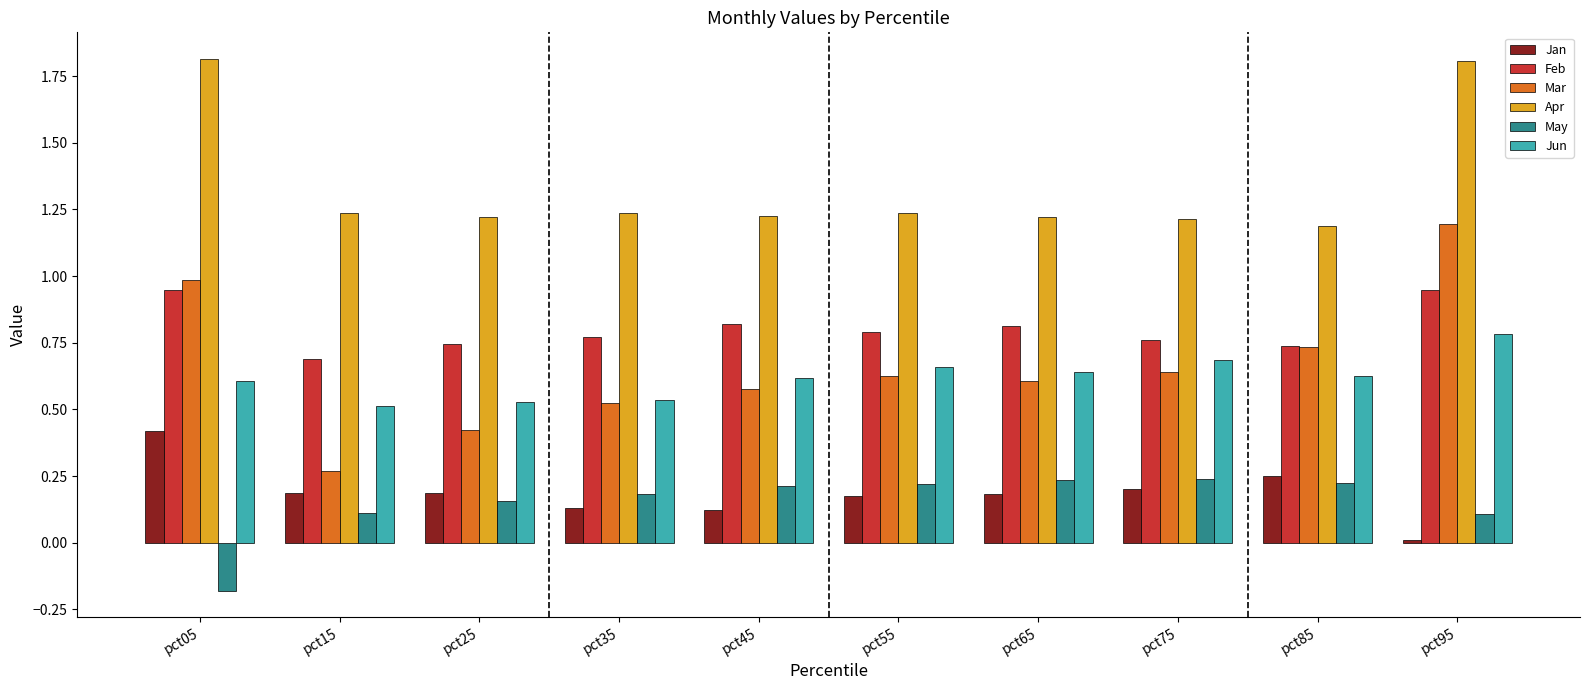

List the series in order of their peak value, highest first.

Apr, Mar, Feb, Jun, Jan, May